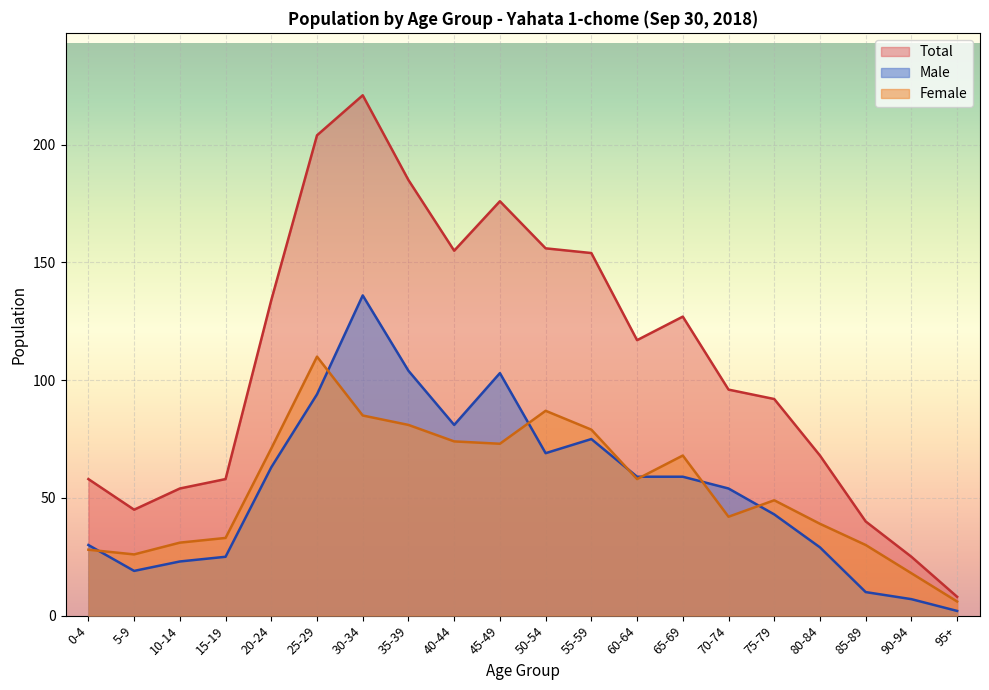

Between 85-89 and 90-94, which series saw the biggest shift?

Total